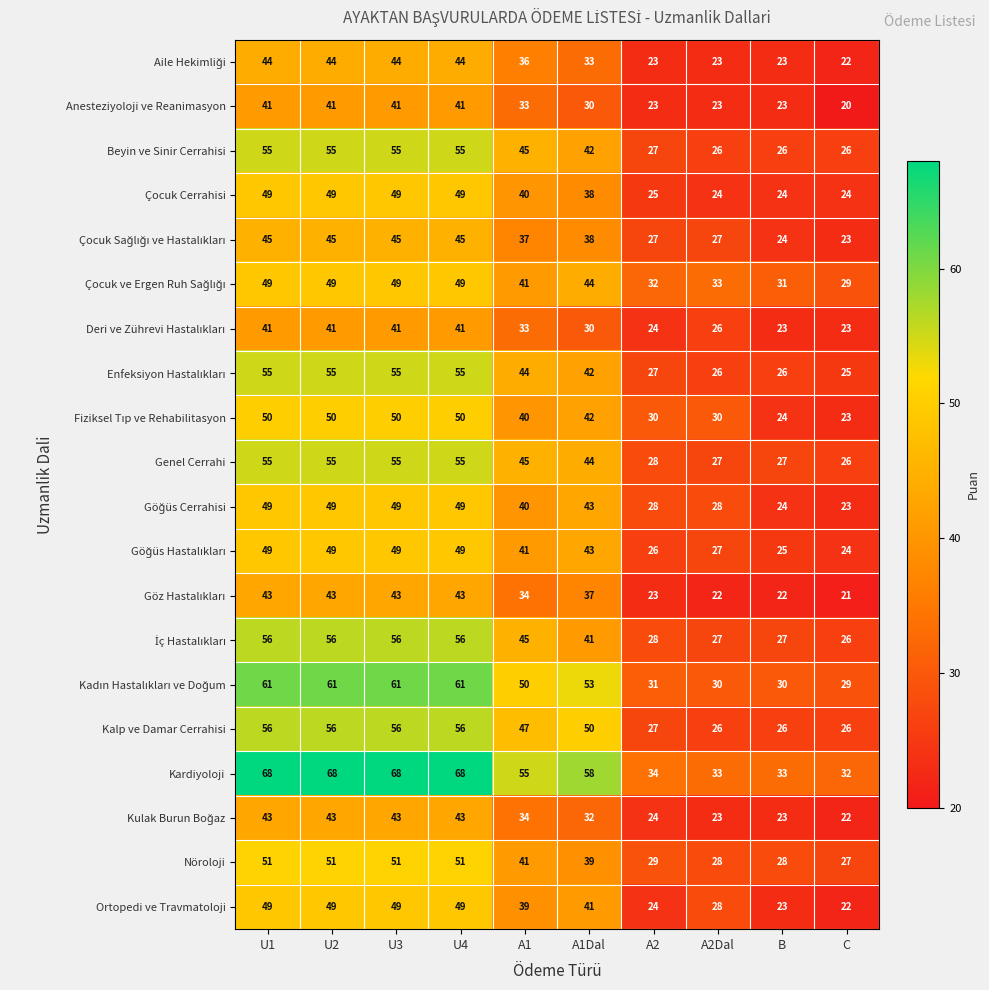

What is the approximate value of Anesteziyoloji ve Reanimasyon at A1?

33